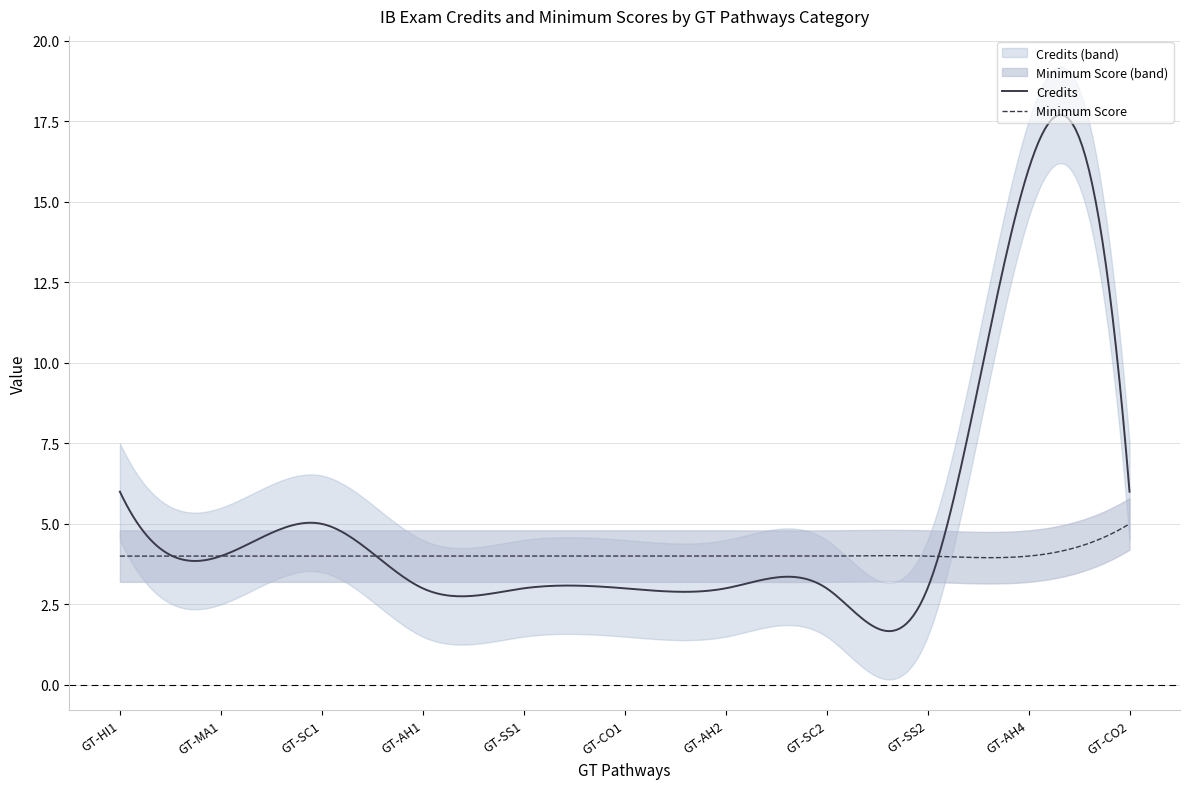

What is the label of the 4th point from the right?

GT-SC2